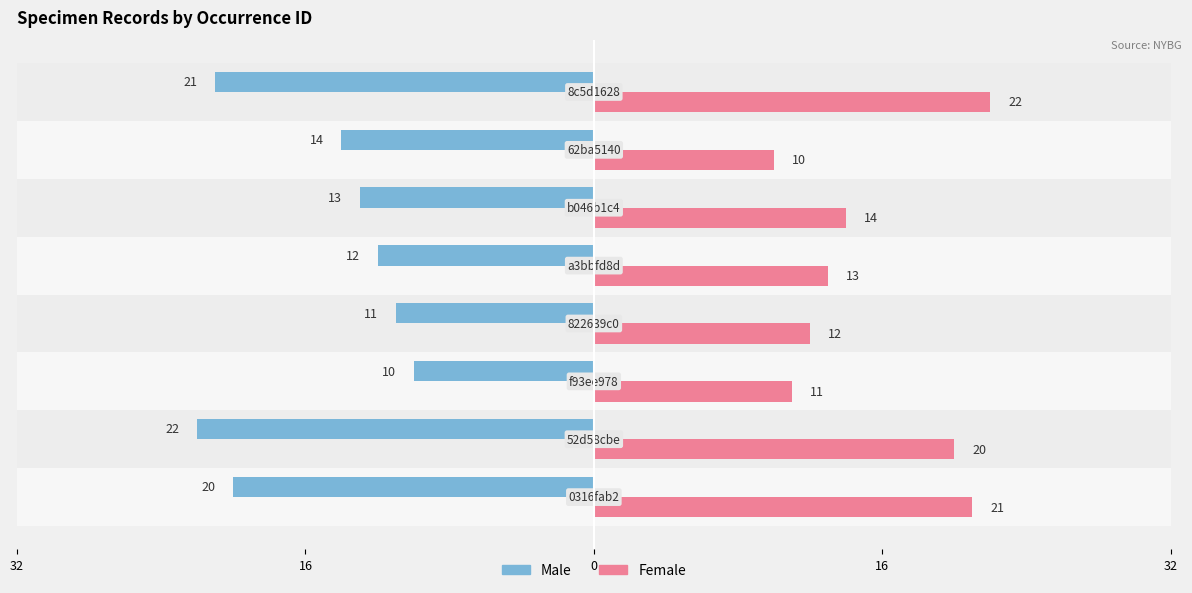

What is the minimum value shown in the chart?

-22